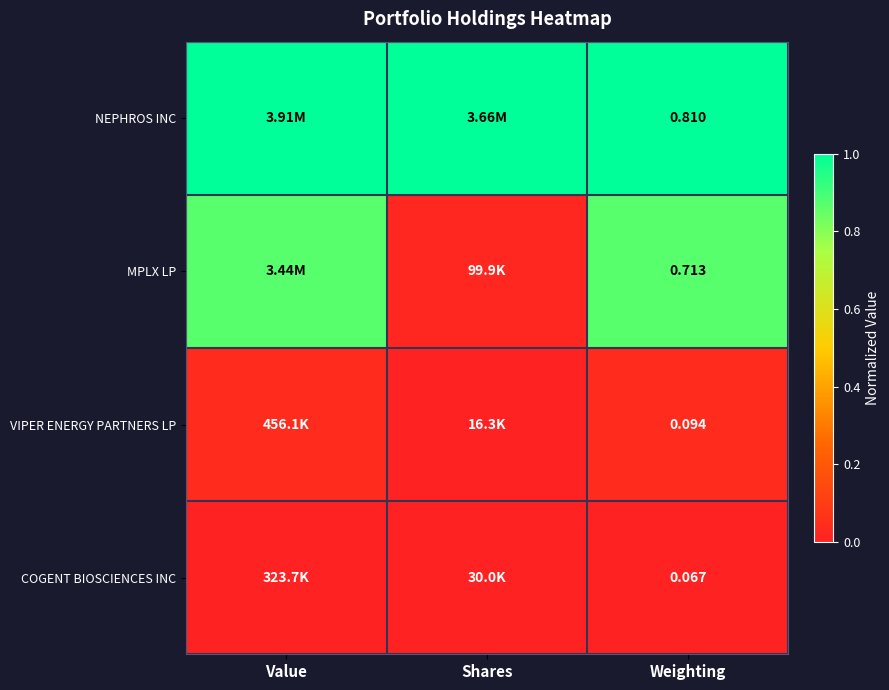

How many COGENT BIOSCIENCES INC values are between 0 and 1?

3